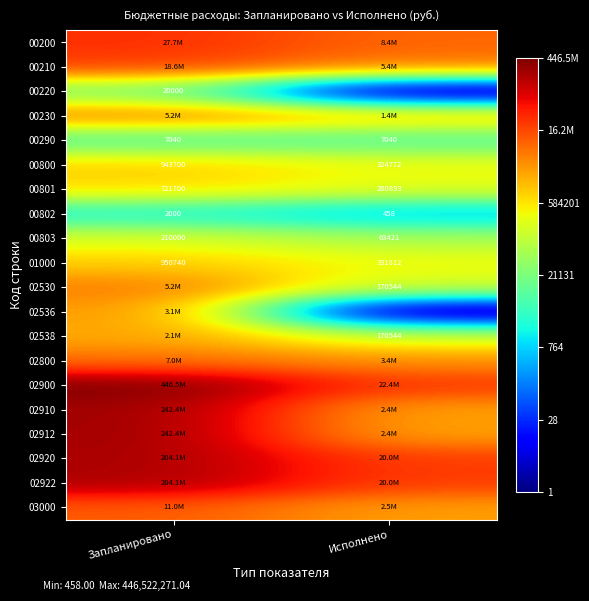

At which label is 02910 closest to 7?

Исполнено